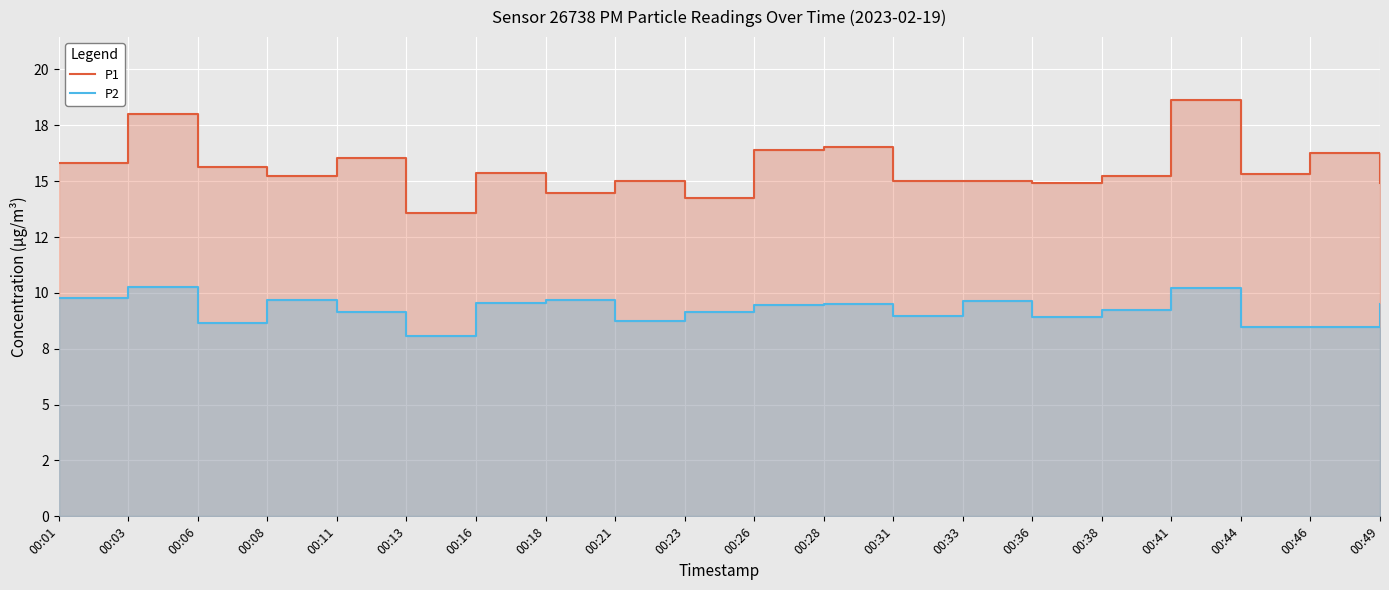

Which label corresponds to the largest value in the chart?

00:41